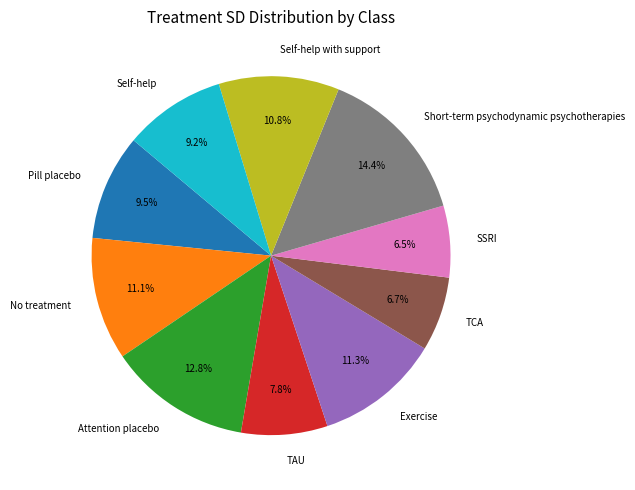

Is there a majority slice in this chart?

No